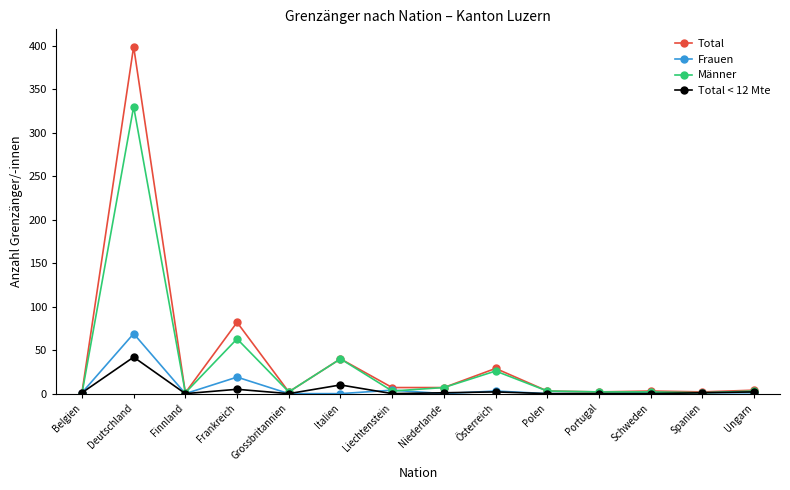

At how many categories does at least one series exceed 96?

1